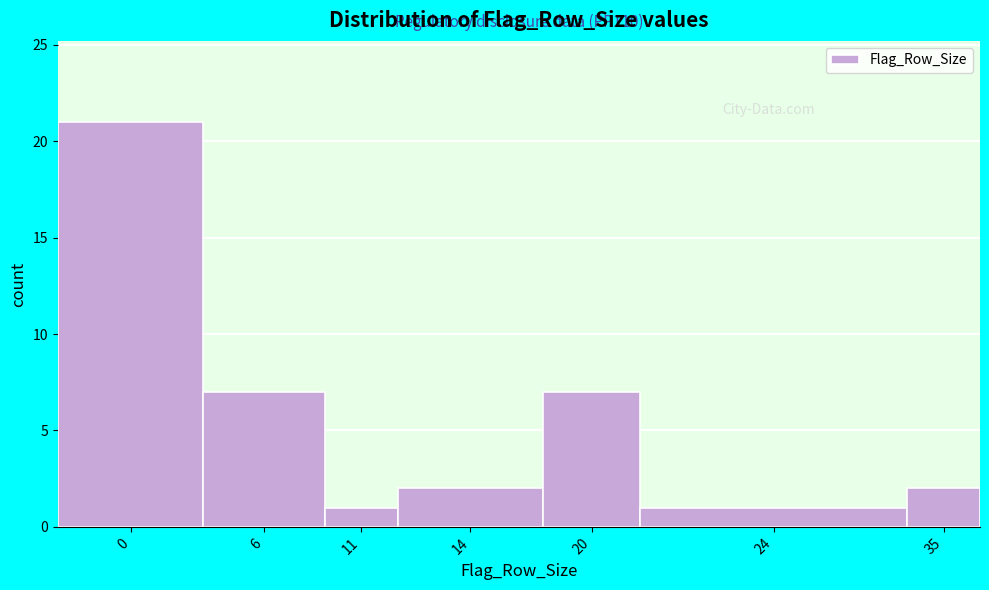

Reading left to right, list all the values displayed in this chart.

0=21	6=7	11=1	14=2	20=7	24=1	35=2